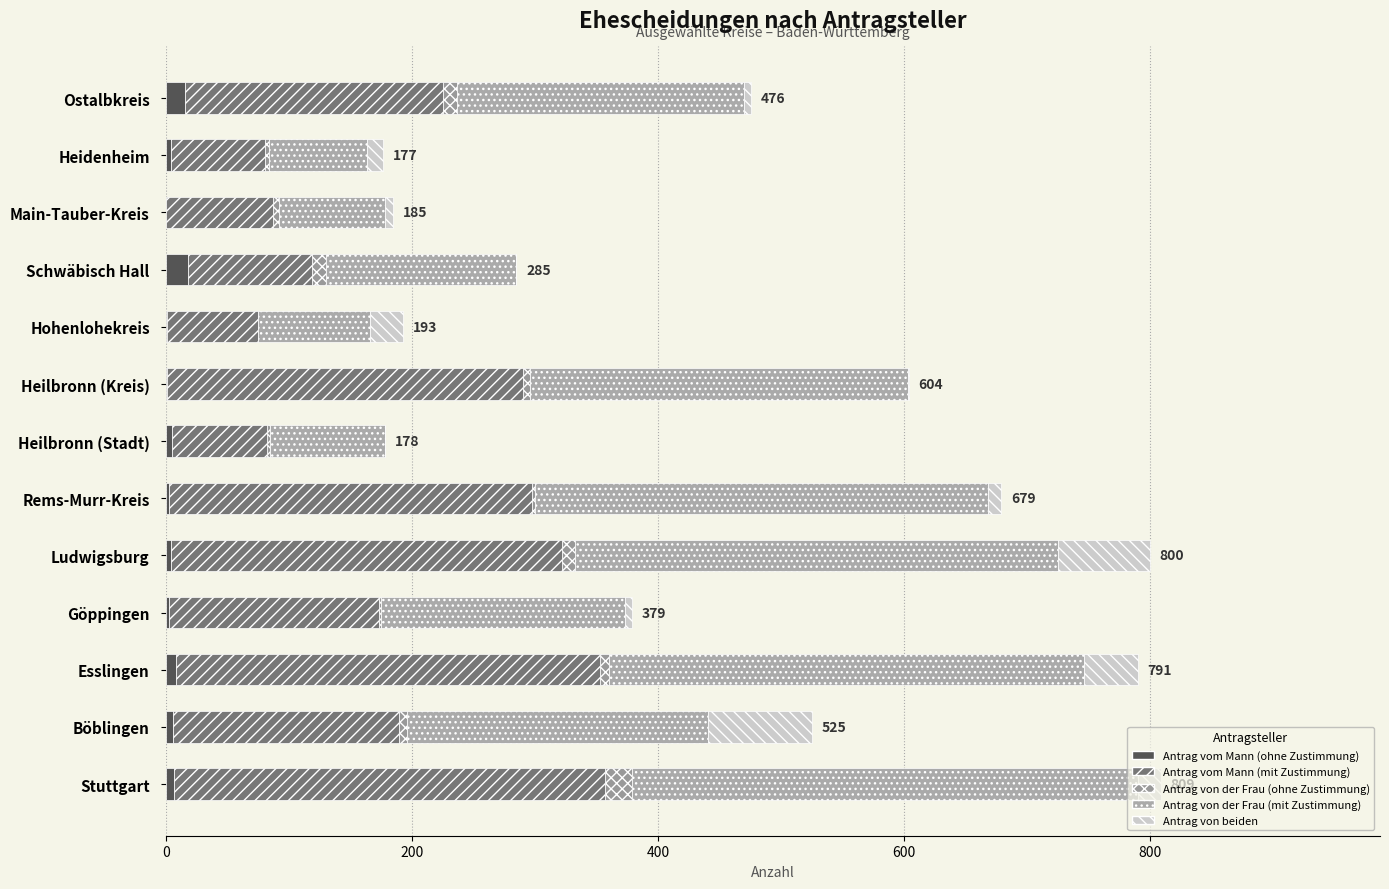

How many distinct data groups are displayed?

5